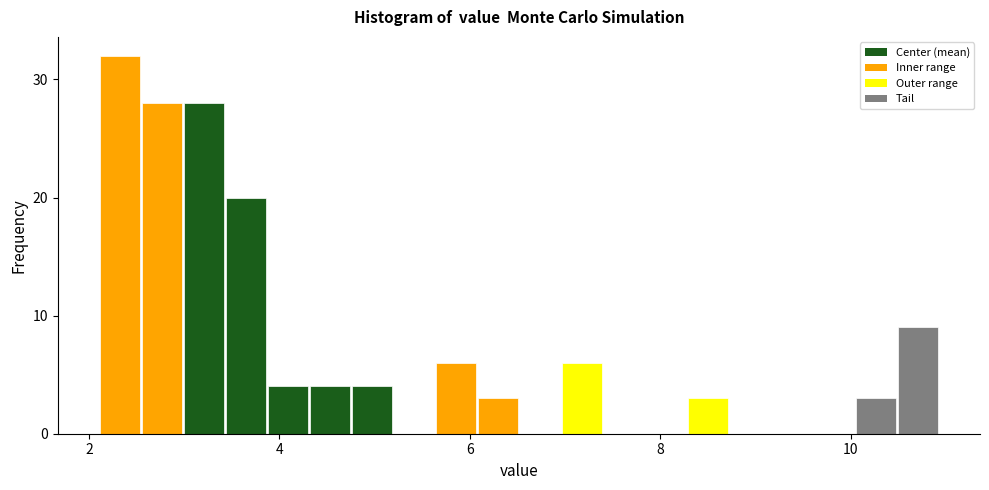

Read against the x-axis, roughly where is the centre of the tallest bar?

2.4